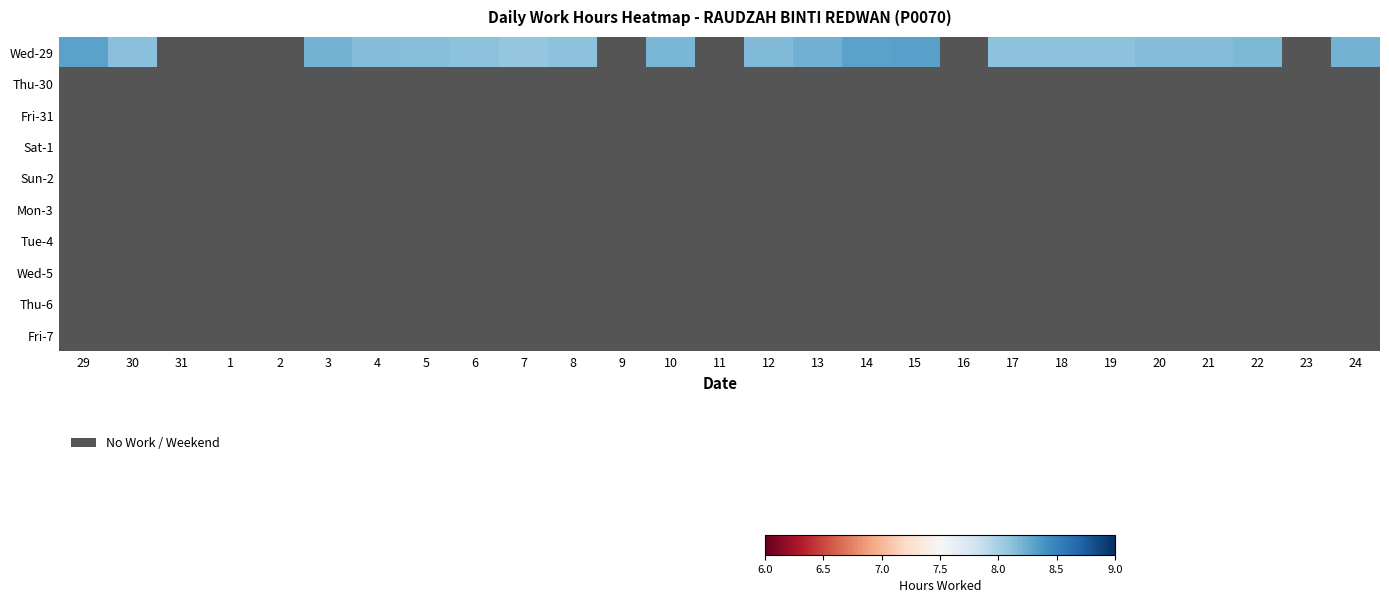

Is it true that Fri-31 equals 0.0 at 12?

True